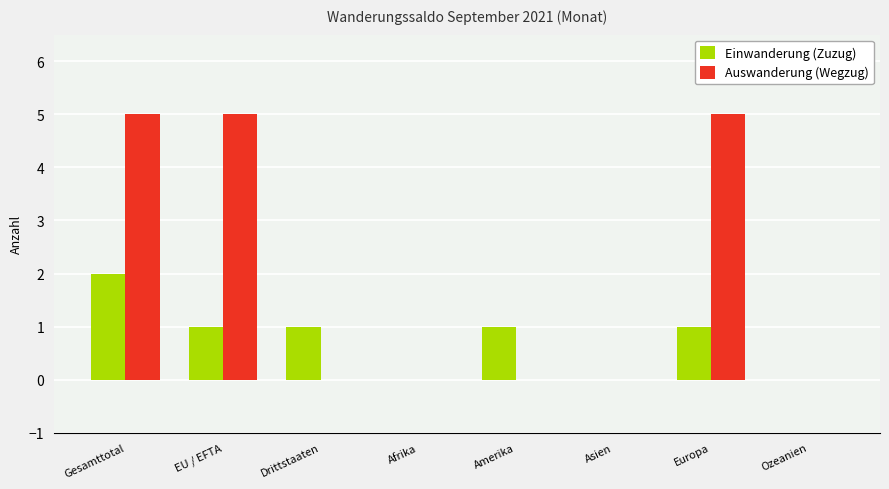

True or false: Auswanderung (Wegzug) has a value of 3 at Afrika.

False